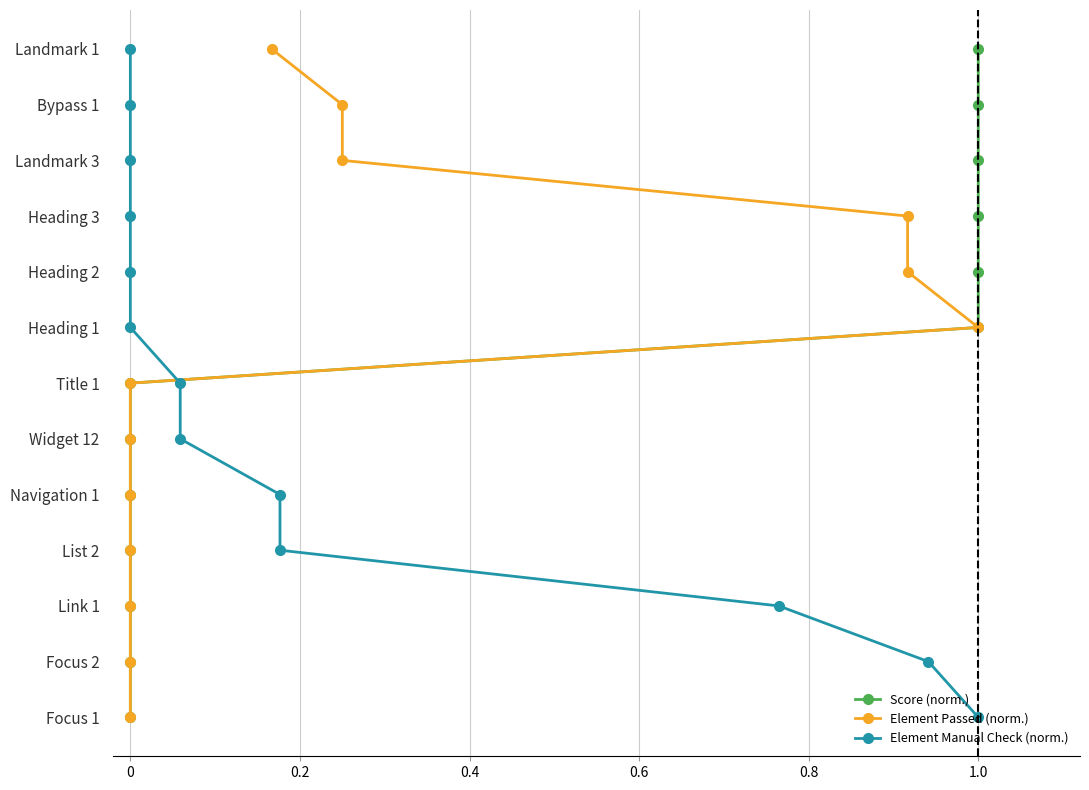

Does the chart have visible grid lines?

Yes